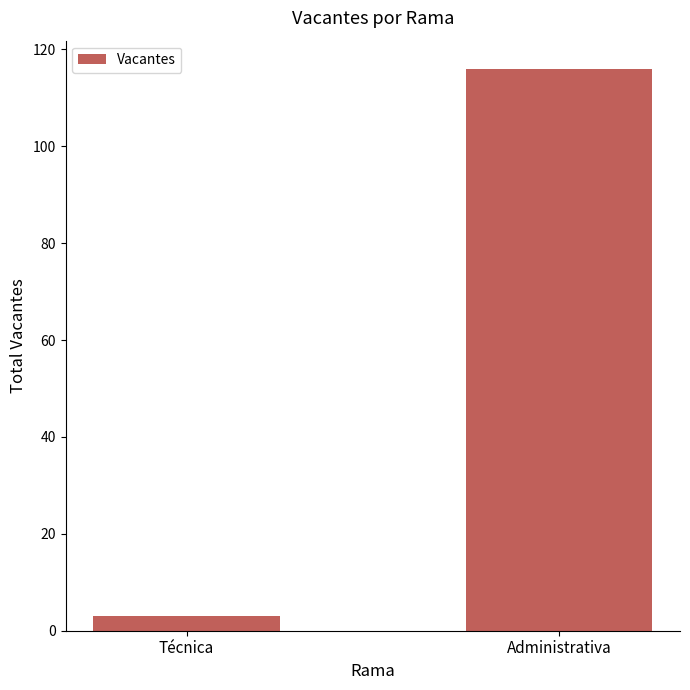

The chart shows a value of 116 at Administrativa. True or false?

True